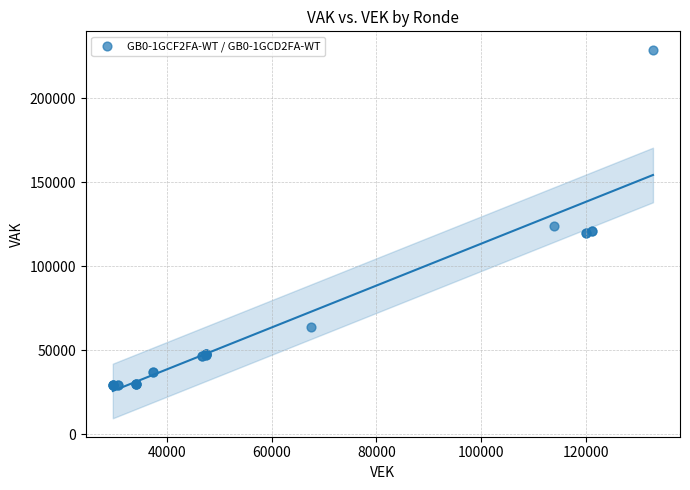

What Y value in the scatter plot is closest to 129289?

124002